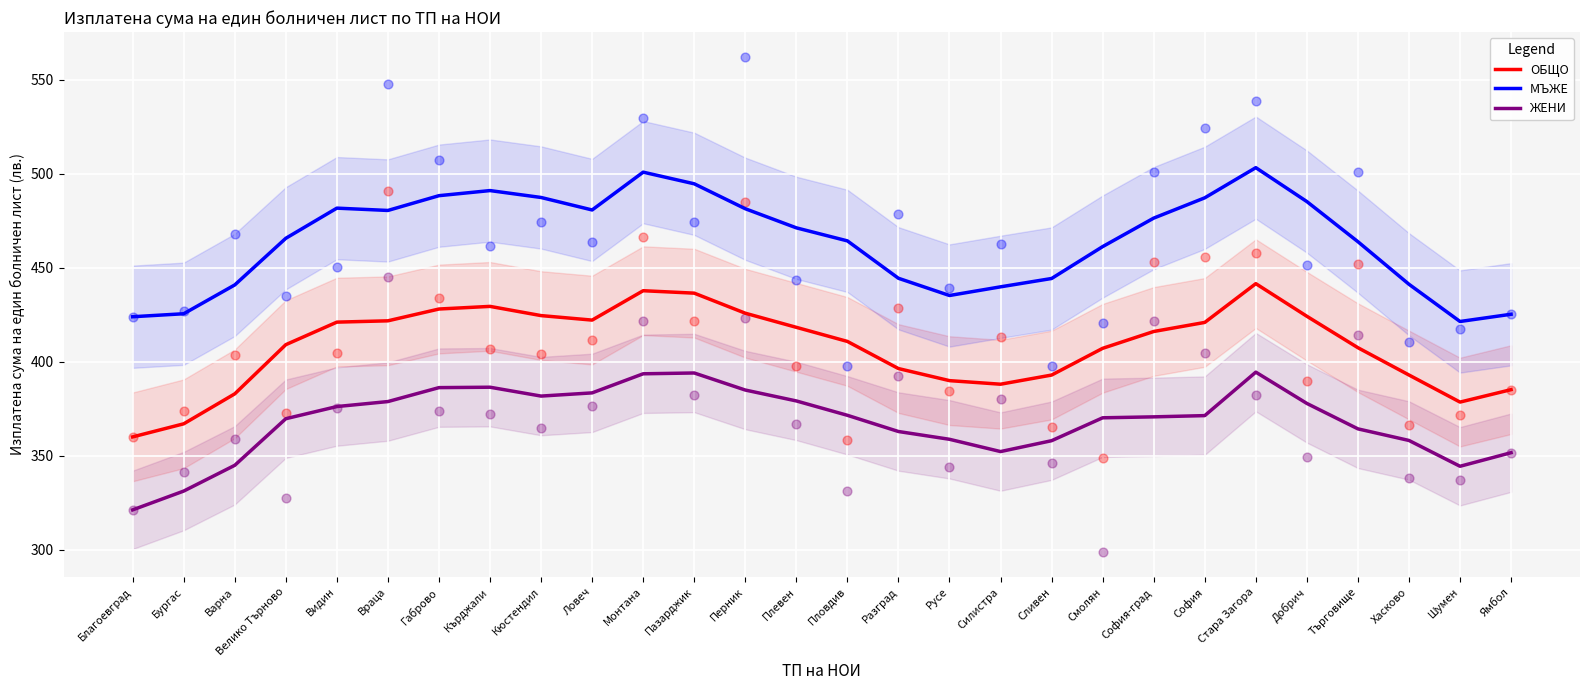

At which category is the sum across all series the highest?

Стара Загора